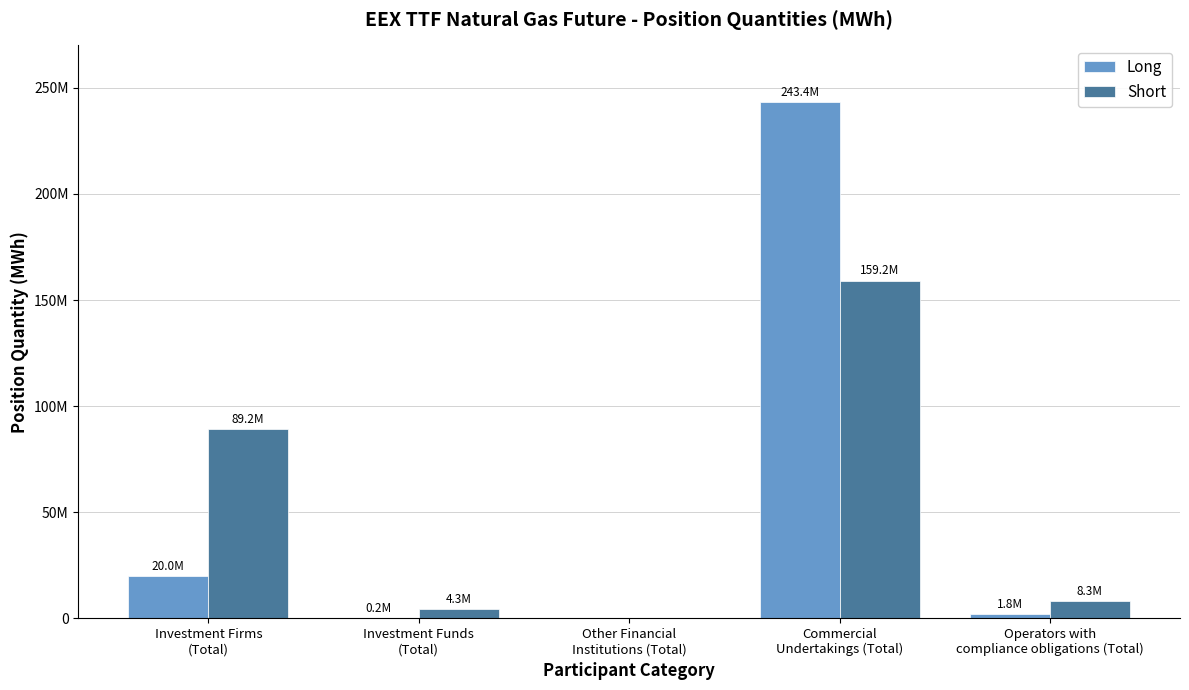

What are all the series names shown in the legend?

Long, Short